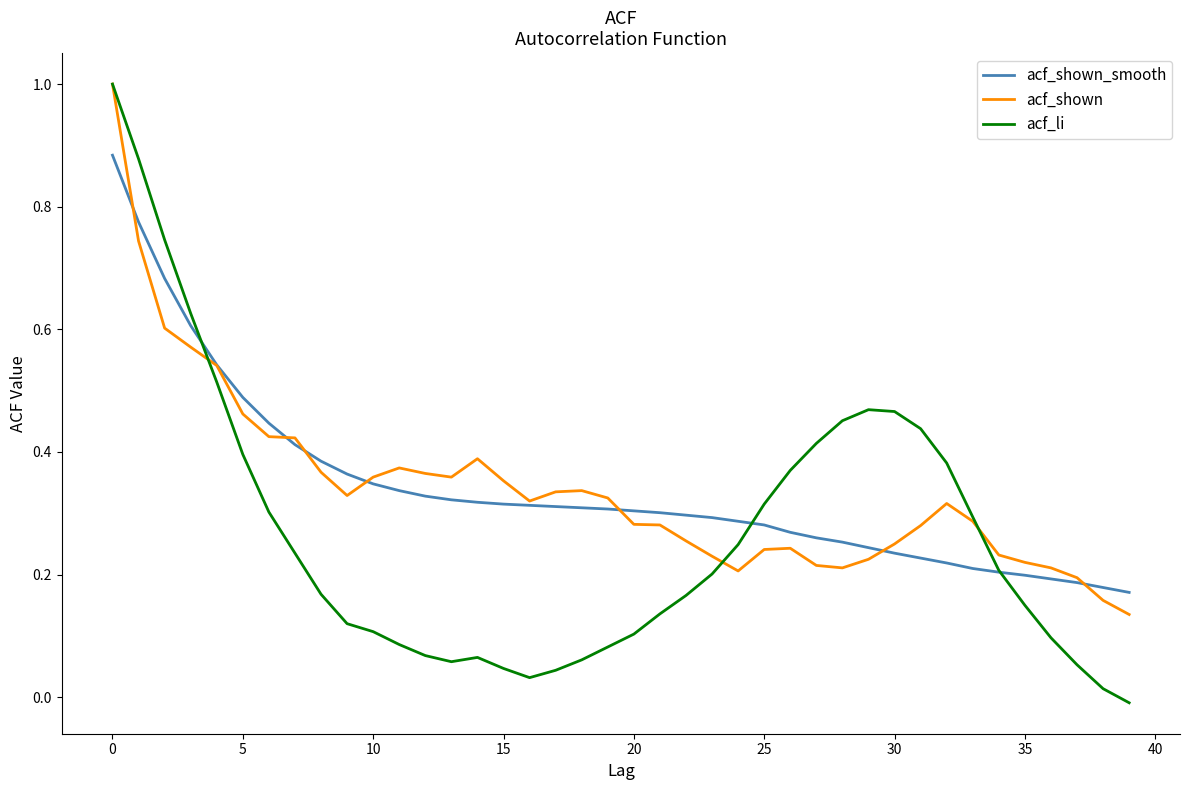

Which series has the widest spread of values?

acf_li